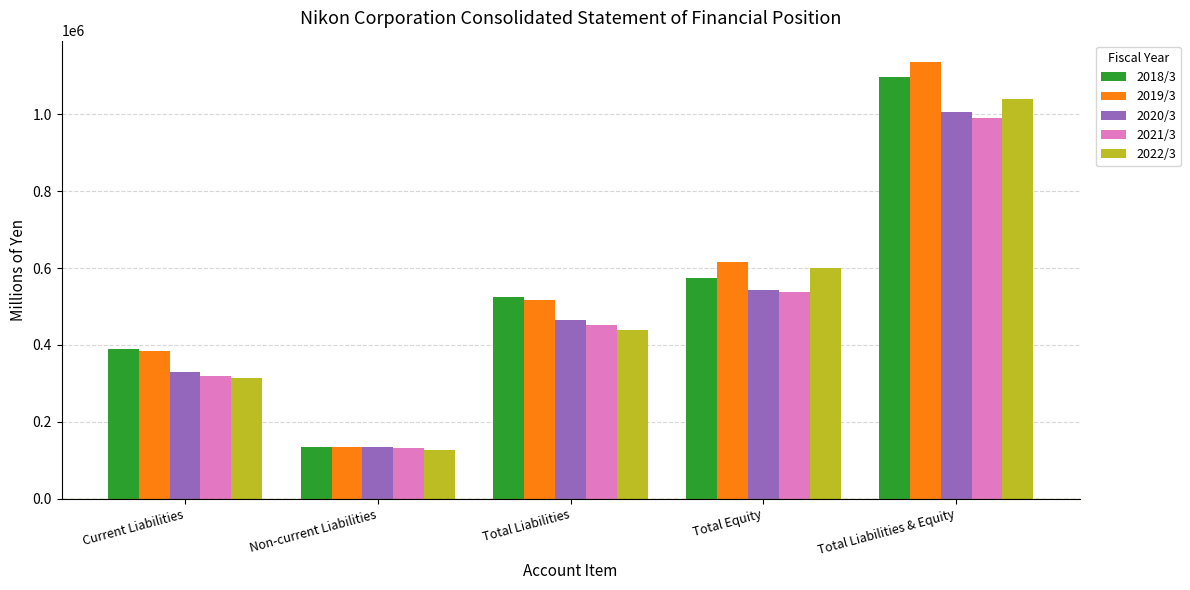

Which category has the highest value in the 2021/3 series?

Total Liabilities & Equity